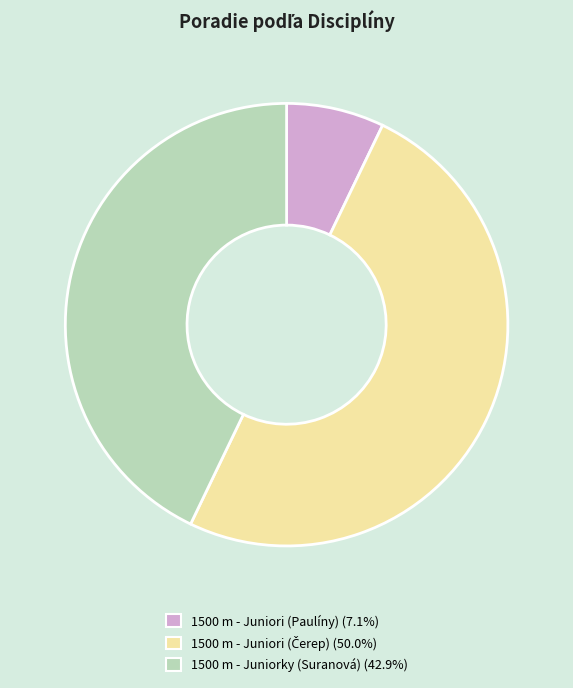

Which has a higher value, 1500 m - Juniorky (Suranová) or 1500 m - Juniori (Paulíny)?

1500 m - Juniorky (Suranová)